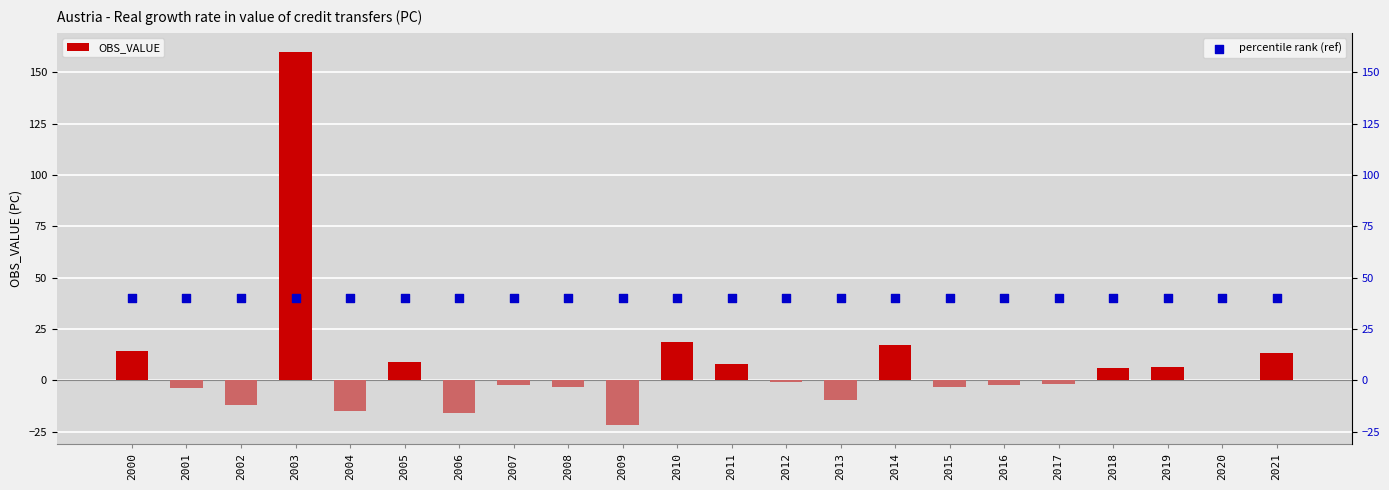

Is the value of percentile rank (ref) at 2001 greater than the value of OBS_VALUE at 2001?

Yes